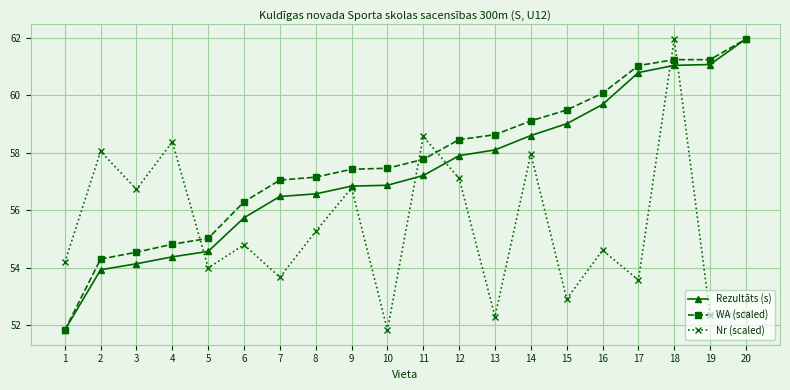

How many values in the Rezultāts (s) series are below 57?

10